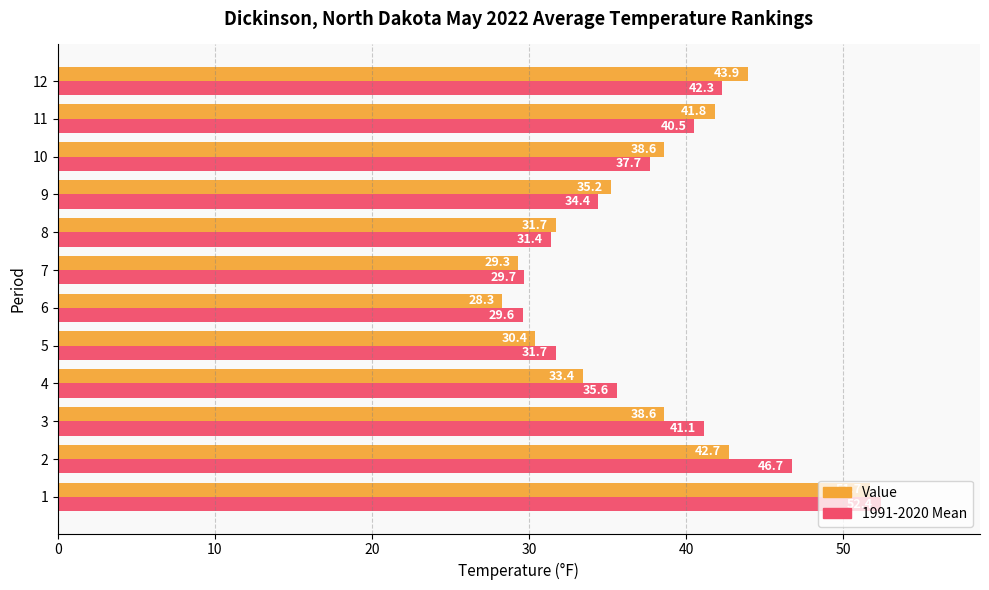

At which label does Value reach its minimum?

6